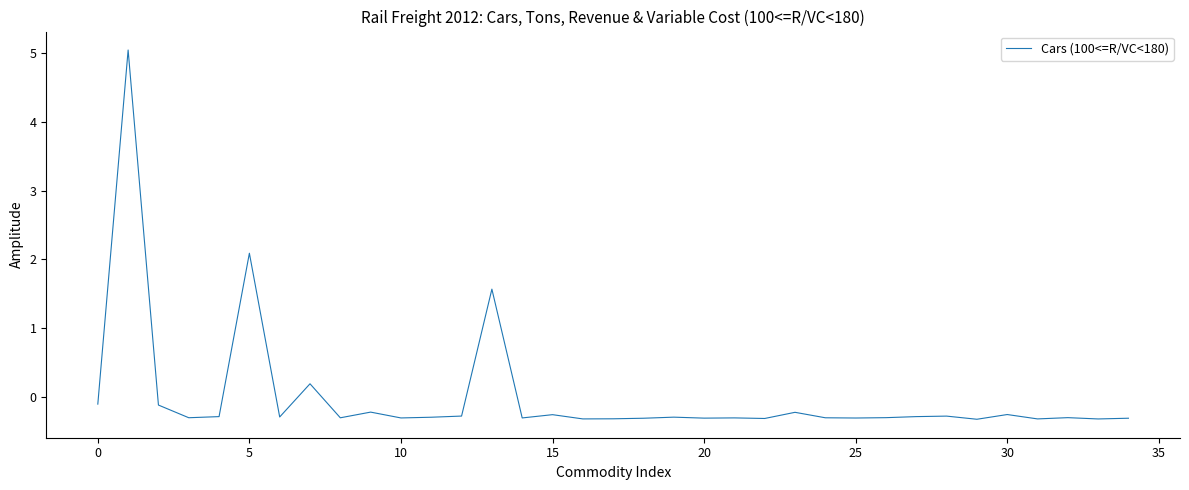

What is the minimum value shown in the chart?

-0.3